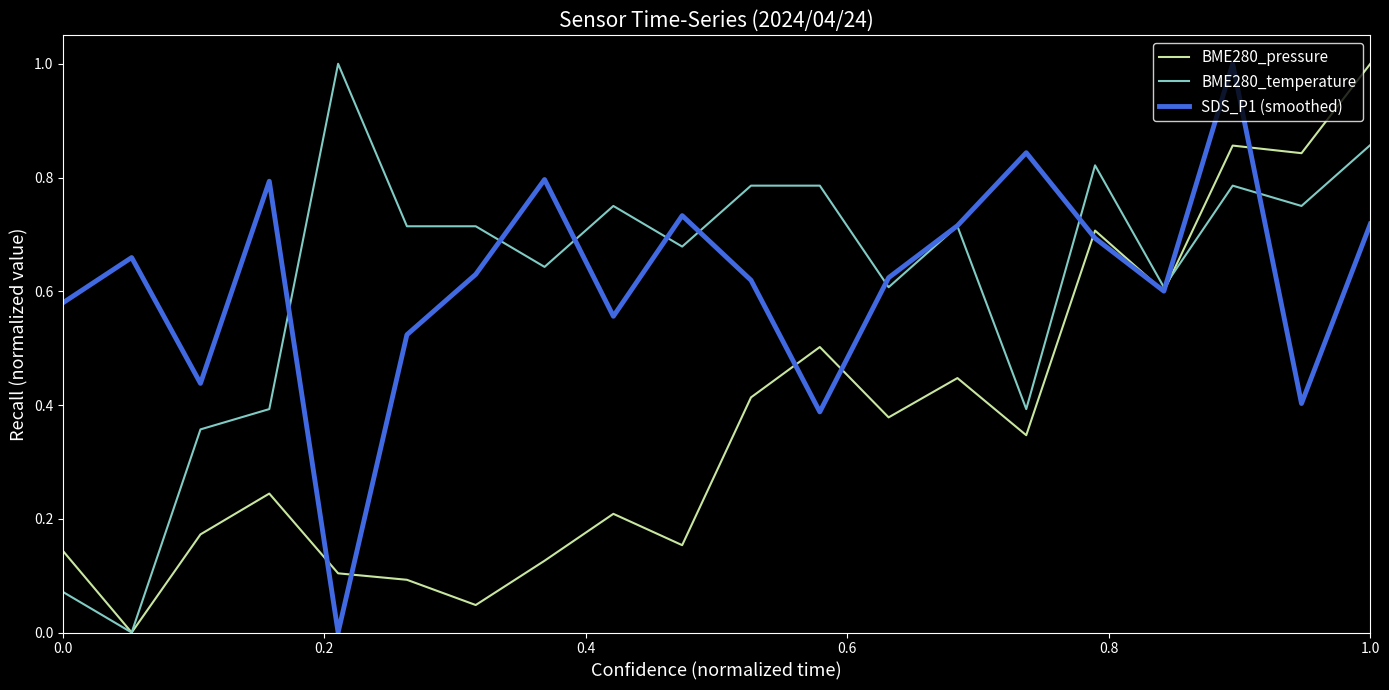

What is the maximum value for BME280_temperature?

1.0